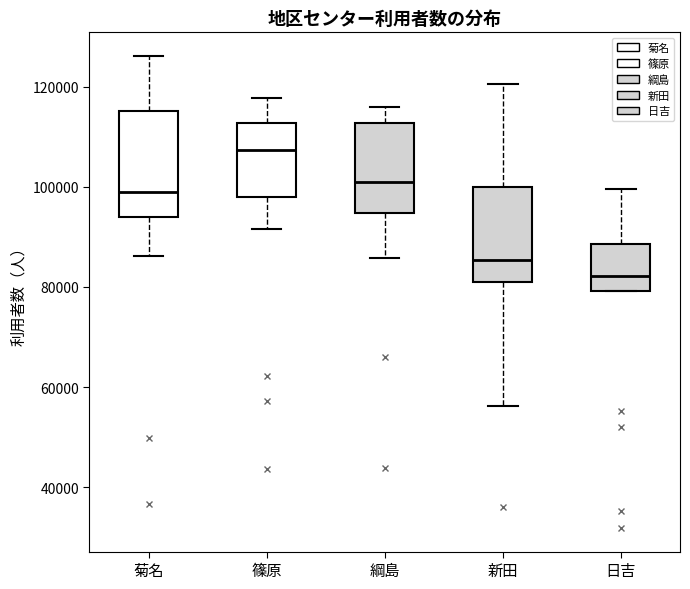

Where does the upper whisker of the box for 綱島 end on the y-axis? The values are not printed on the chart, so give them approximately, as read against the axis.

116000